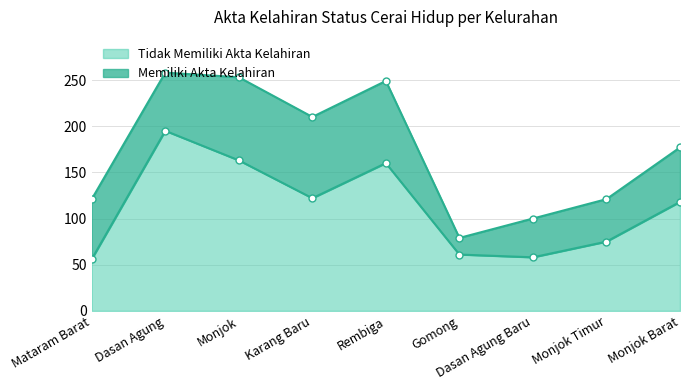

What is the label of the 8th point from the left?

Monjok Timur